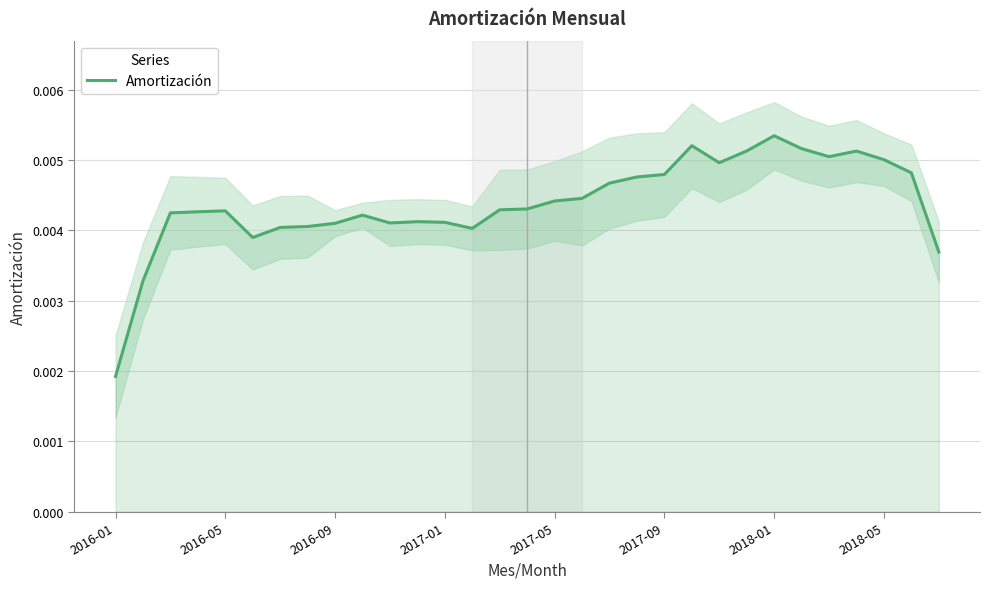

At which label is Amortización closest to 0?

2016-01